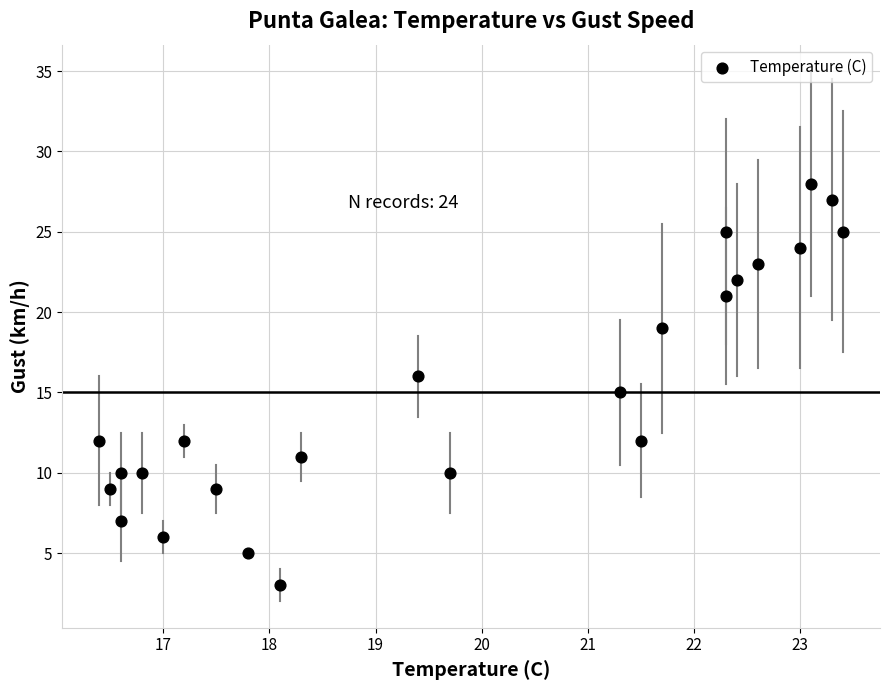

What is the range of Y values (max minus min)?

25